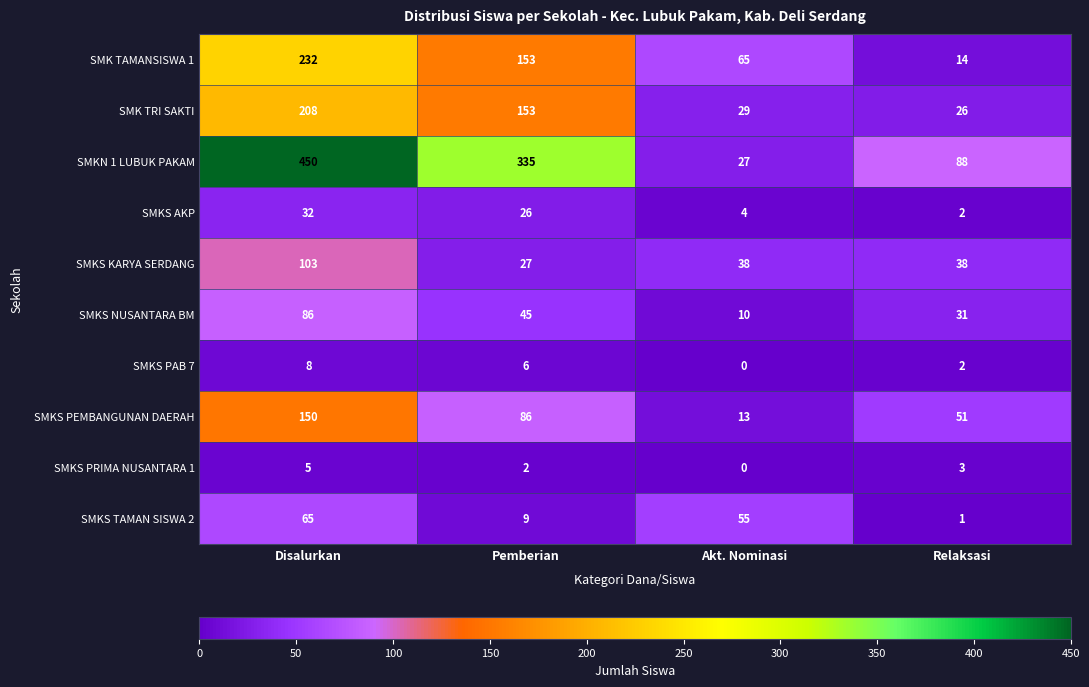

Read the SMKS PAB 7 value at Disalurkan.

8